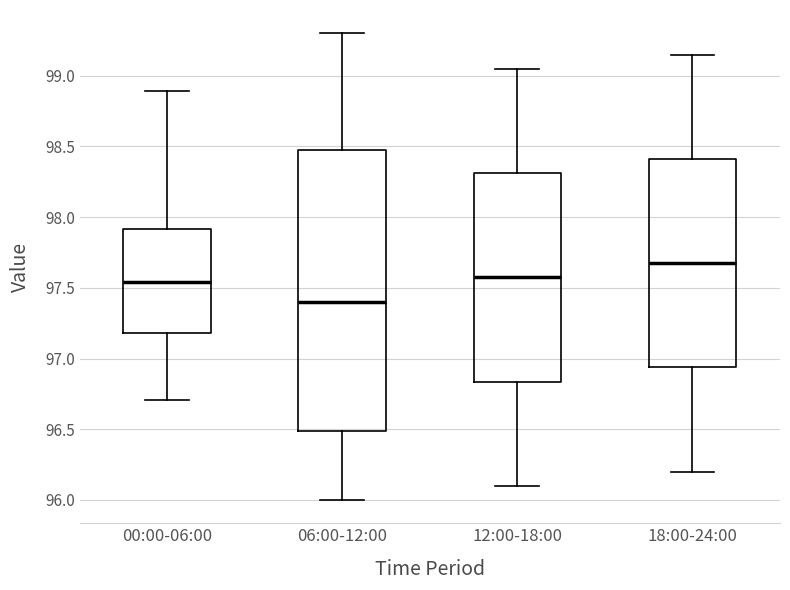

Which box has the highest median line?

18:00-24:00